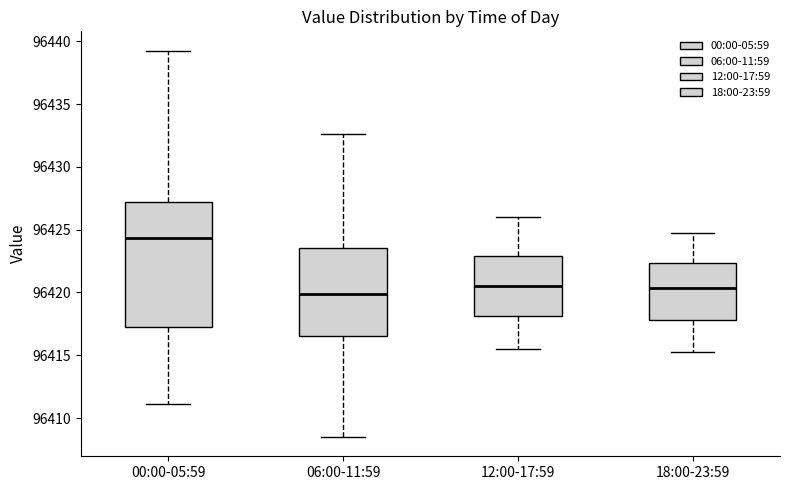

Comparing the boxes themselves (not the whiskers), which one is the tallest?

00:00-05:59